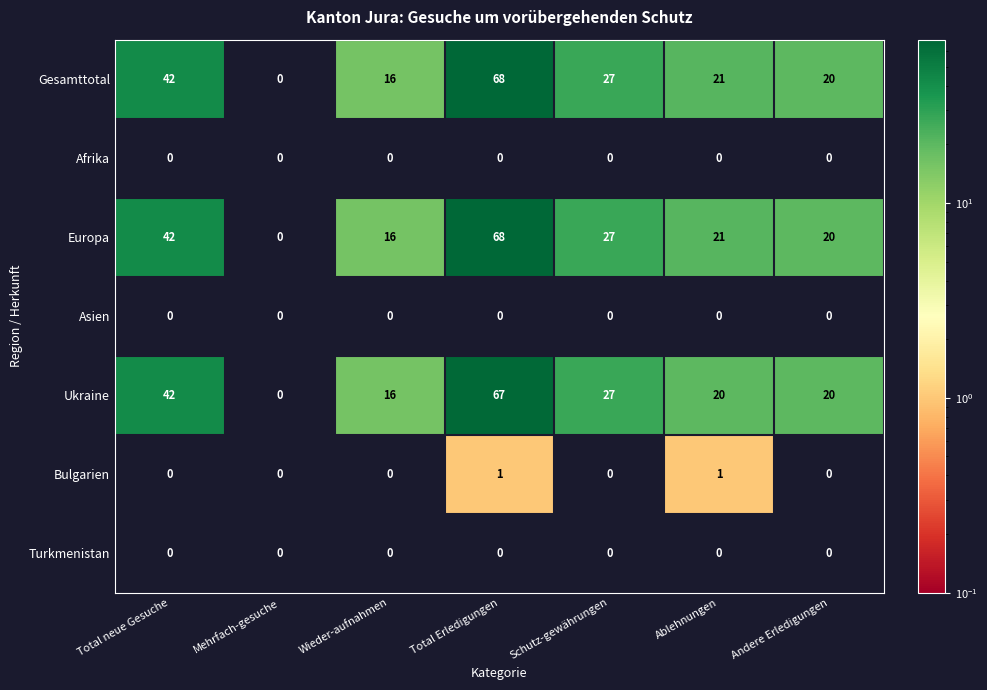

True or false: Gesamttotal has a value of 68 at Total Erledigungen.

True